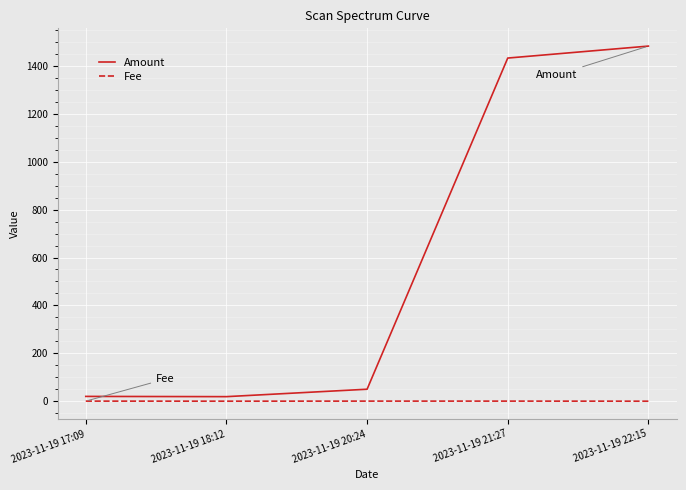

The value of Fee at 2023-11-19 22:15 is 0.0. True or false?

True